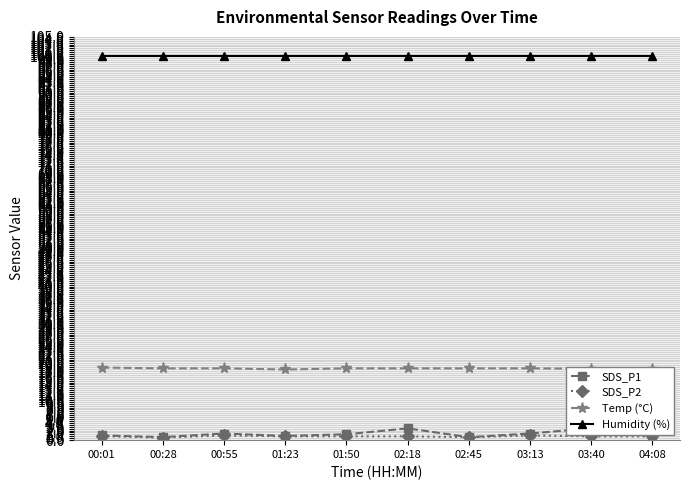

At which label is SDS_P2 closest to 0?

00:28